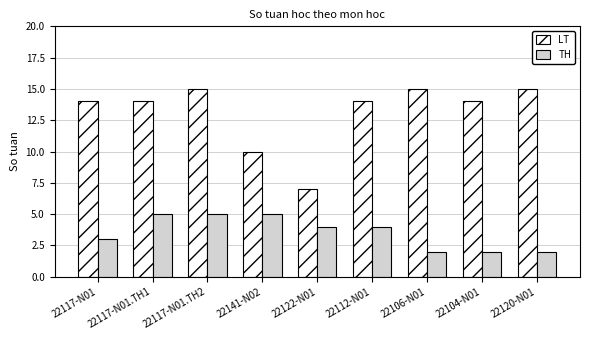

Reading left to right, what are all the values shown in this chart?

LT: 14	14	15	10	7	14	15	14	15
TH: 3	5	5	5	4	4	2	2	2